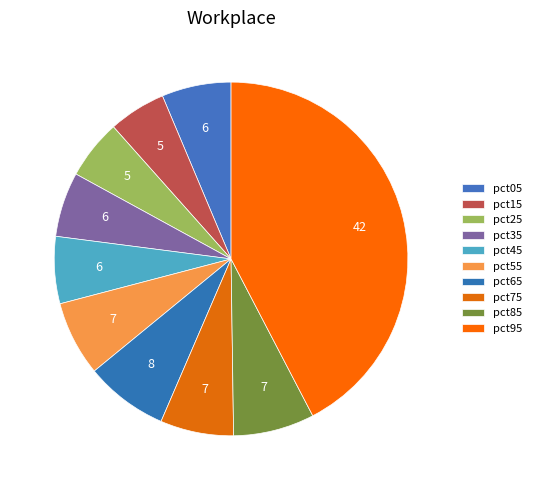

Is the sum of pct85 and pct15 greater than half?

No